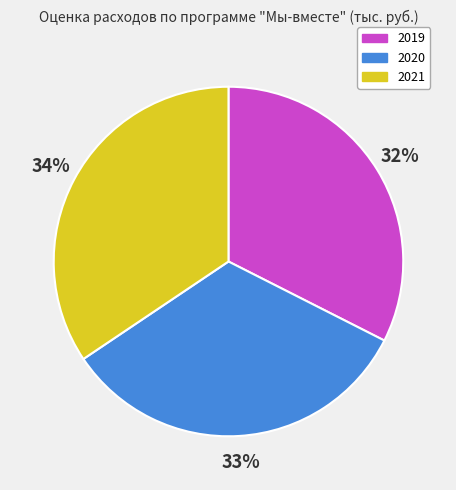

Is the sum of 2019 and 2021 greater than half?

Yes